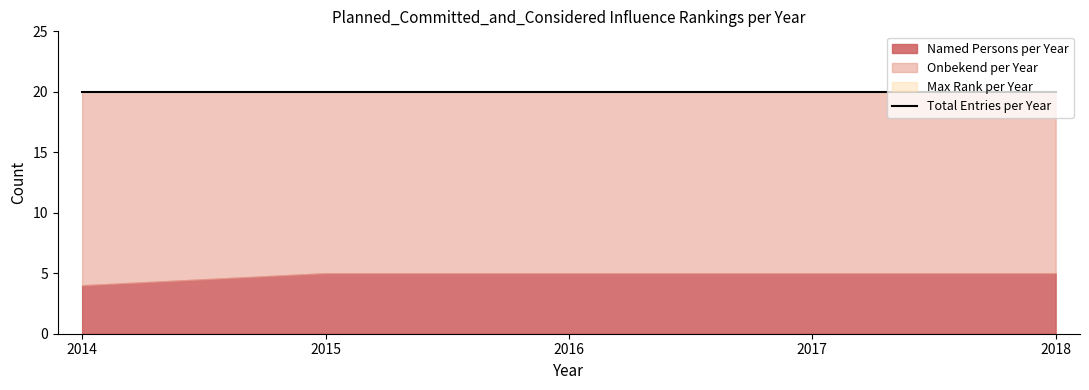

Reading left to right, extract all data points from this chart.

Max Rank per Year: 2014=20	2015=20	2016=20	2017=20	2018=20
Named Persons per Year: 2014=4	2015=5	2016=5	2017=5	2018=5
Onbekend per Year: 2014=16	2015=15	2016=15	2017=15	2018=15